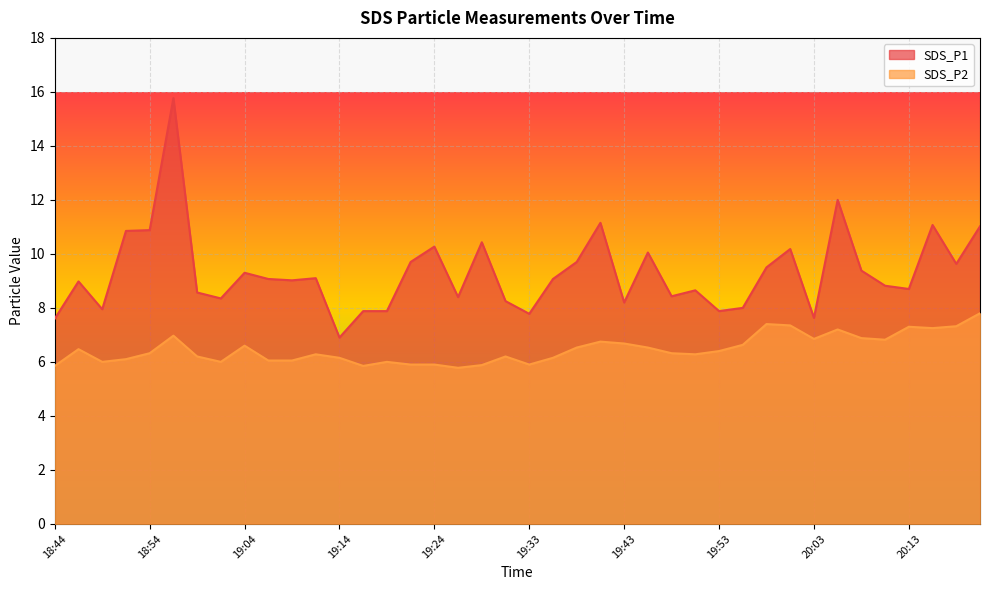

How many values in the SDS_P2 series exceed 6?

30